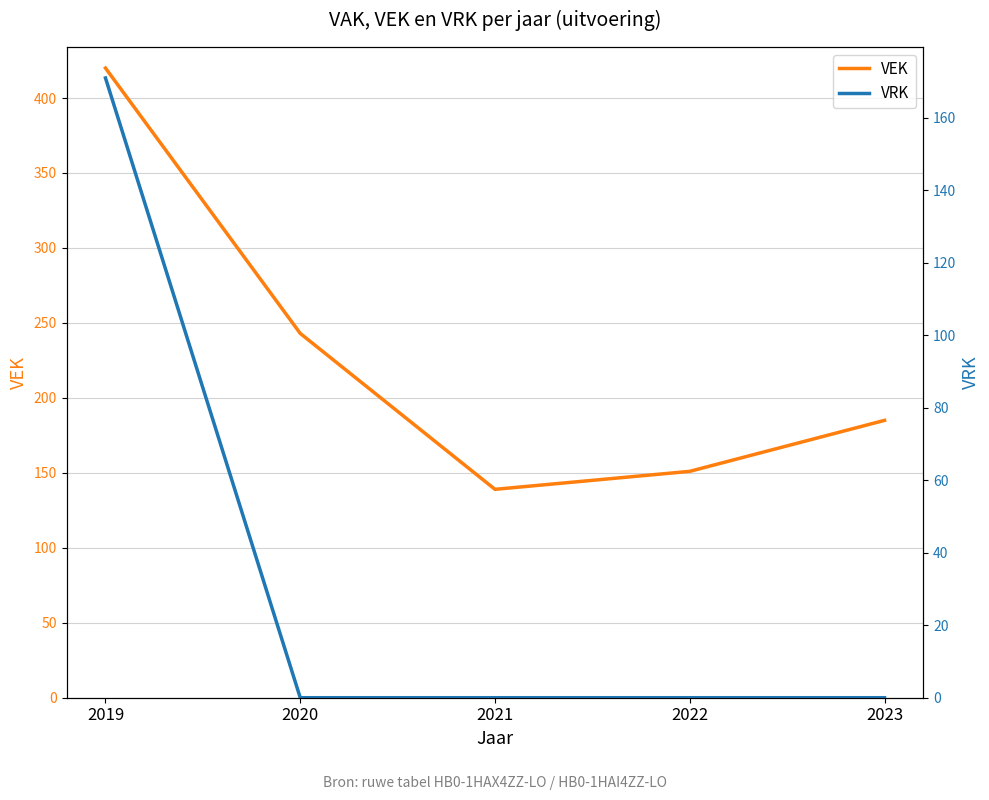

How many lines are shown in the chart?

2